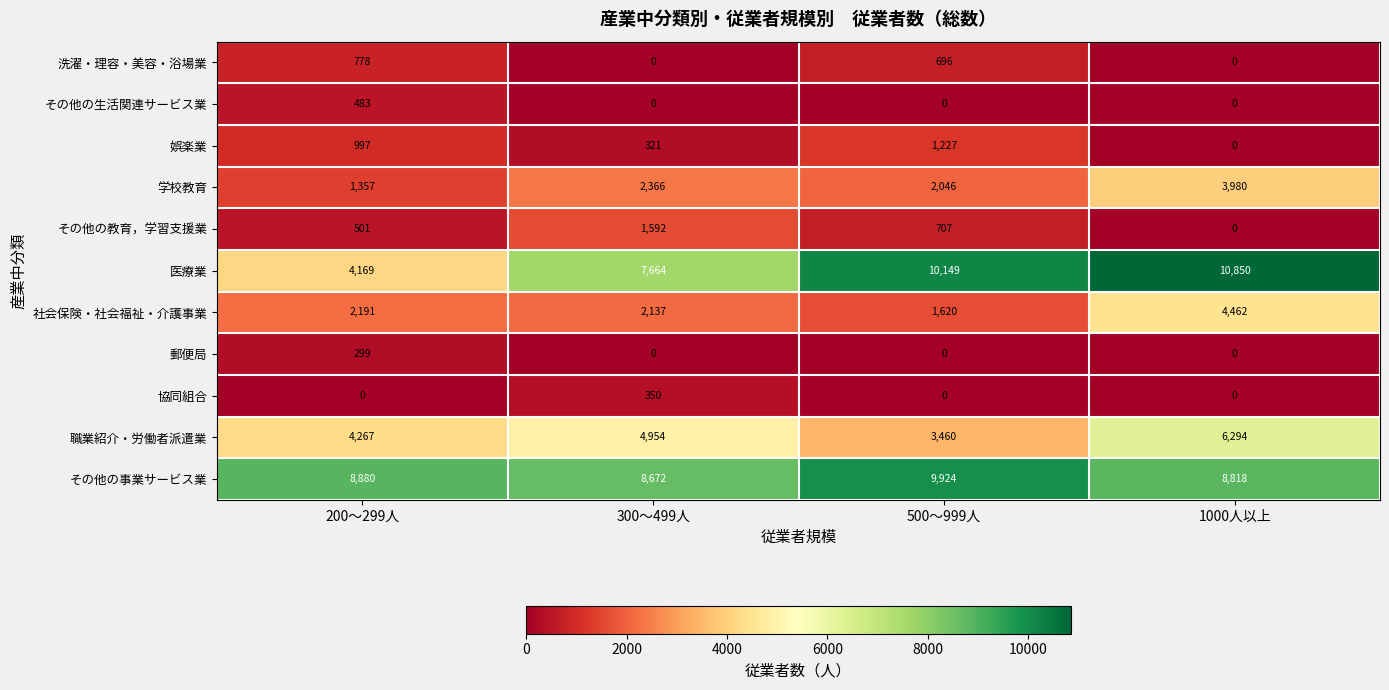

What is the average value of the その他の教育，学習支援業 series?

700